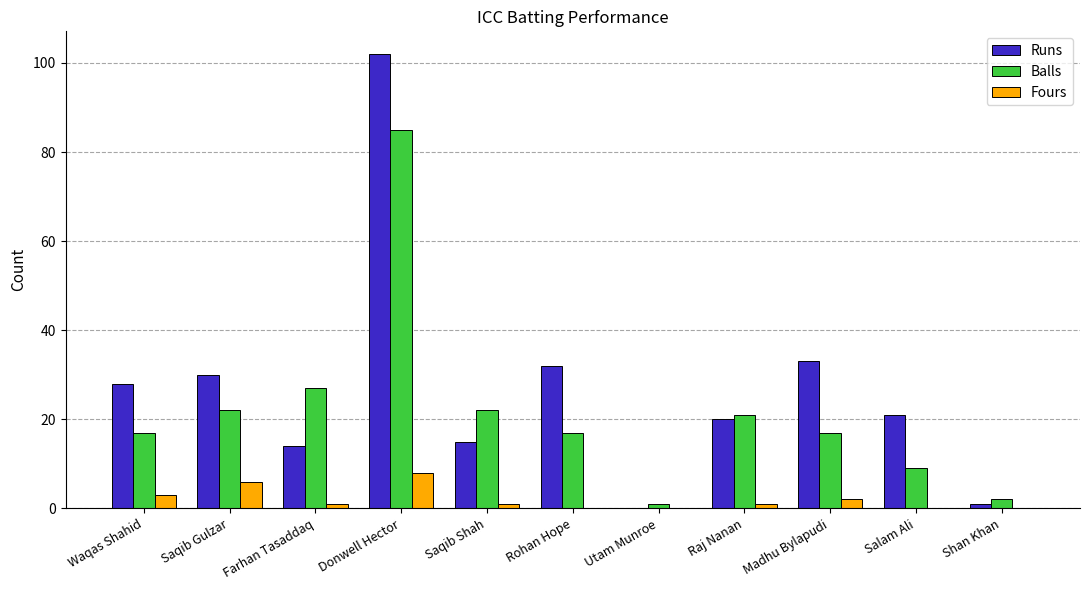

At which category is the sum across all series the highest?

Donwell Hector